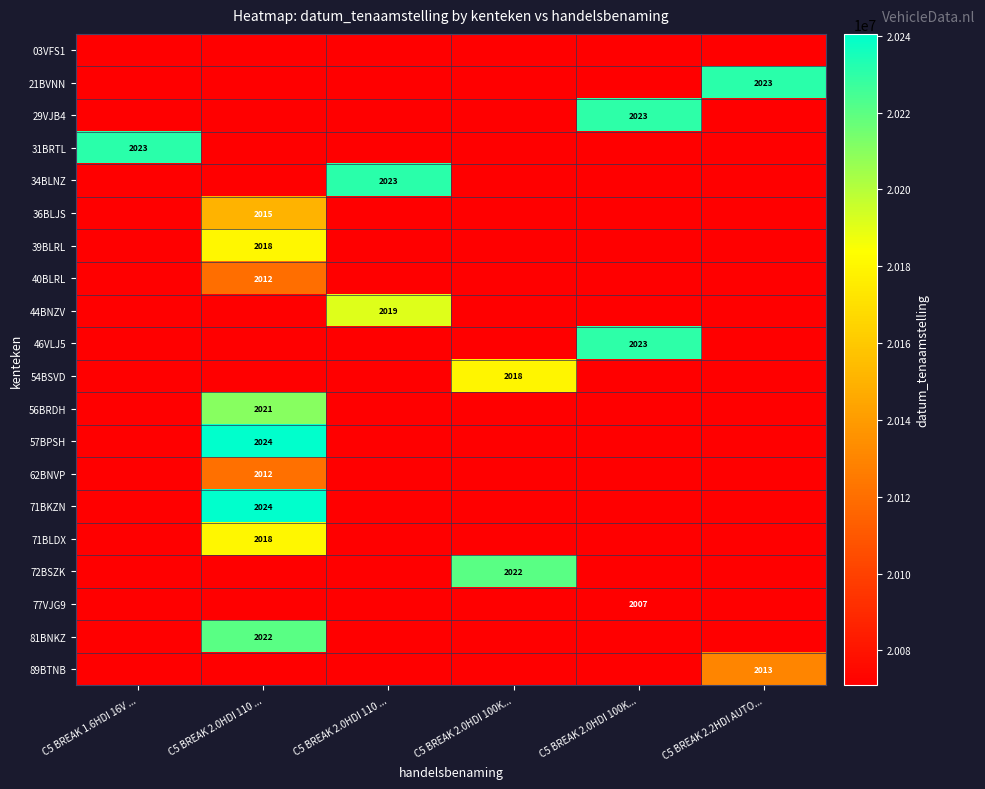

What is the difference between the maximum and minimum values in the 71BKZN series?

169596